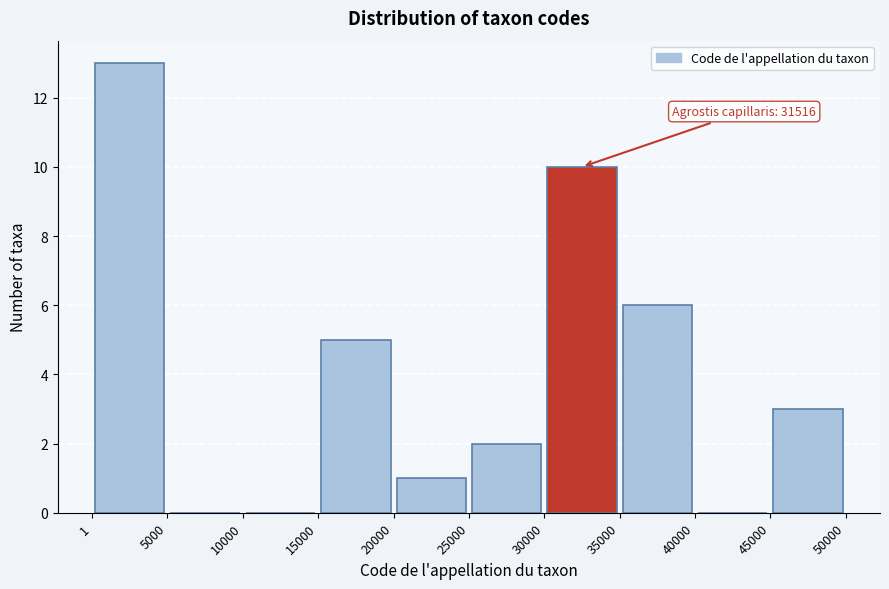

Over which range of the x-axis is the bar tallest?

1 to 5000